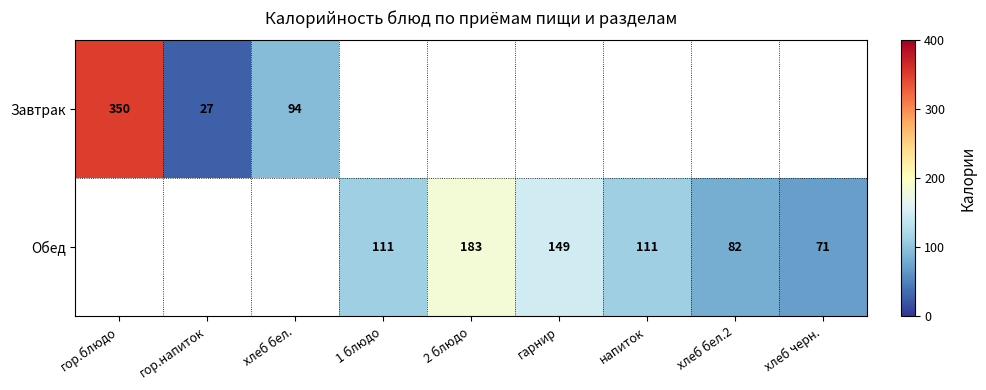

Is it true that Обед equals 316 at 2 блюдо?

False